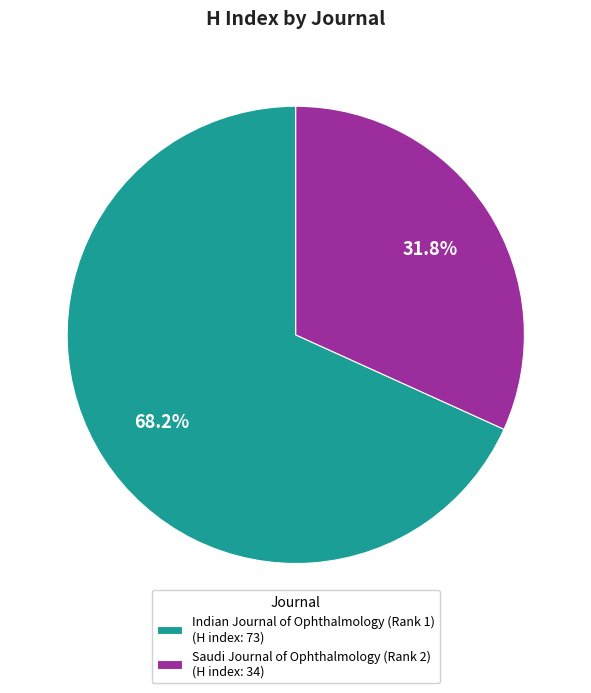

The Saudi Journal of Ophthalmology (Rank 2) slice represents 22% of the pie. True or false?

False